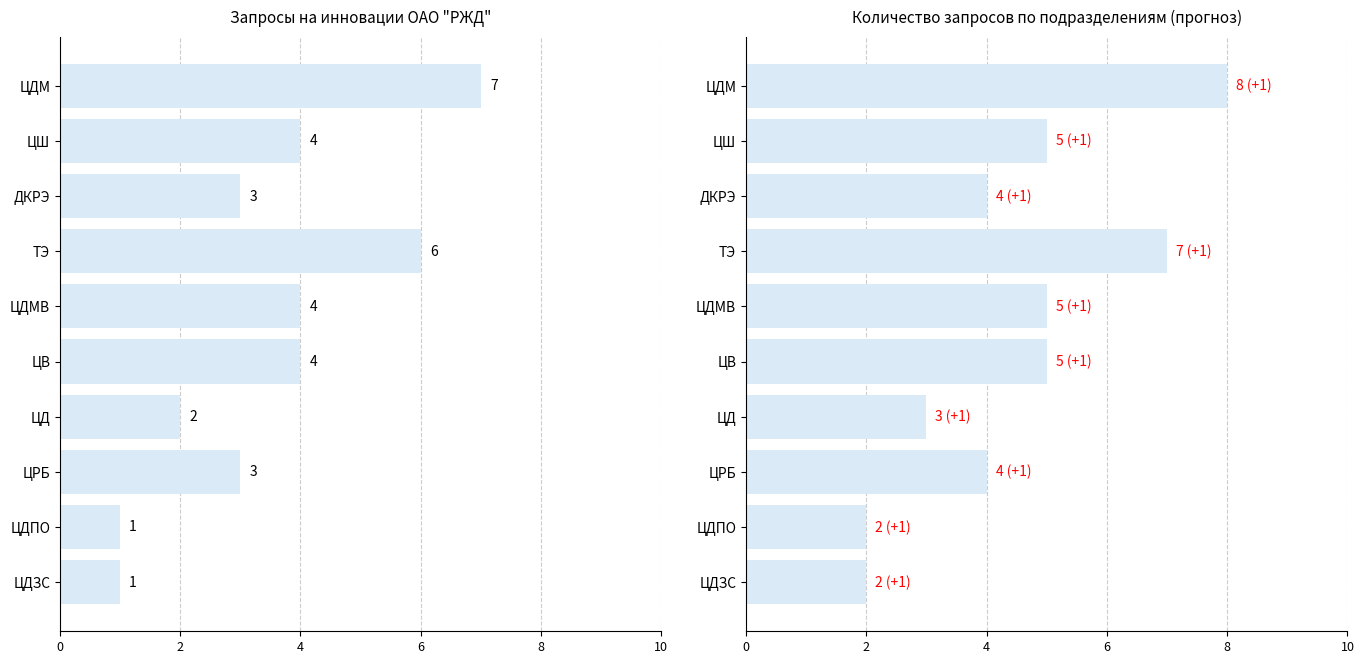

Count the Запросы (с ростом) values in the range 3 to 5.

6